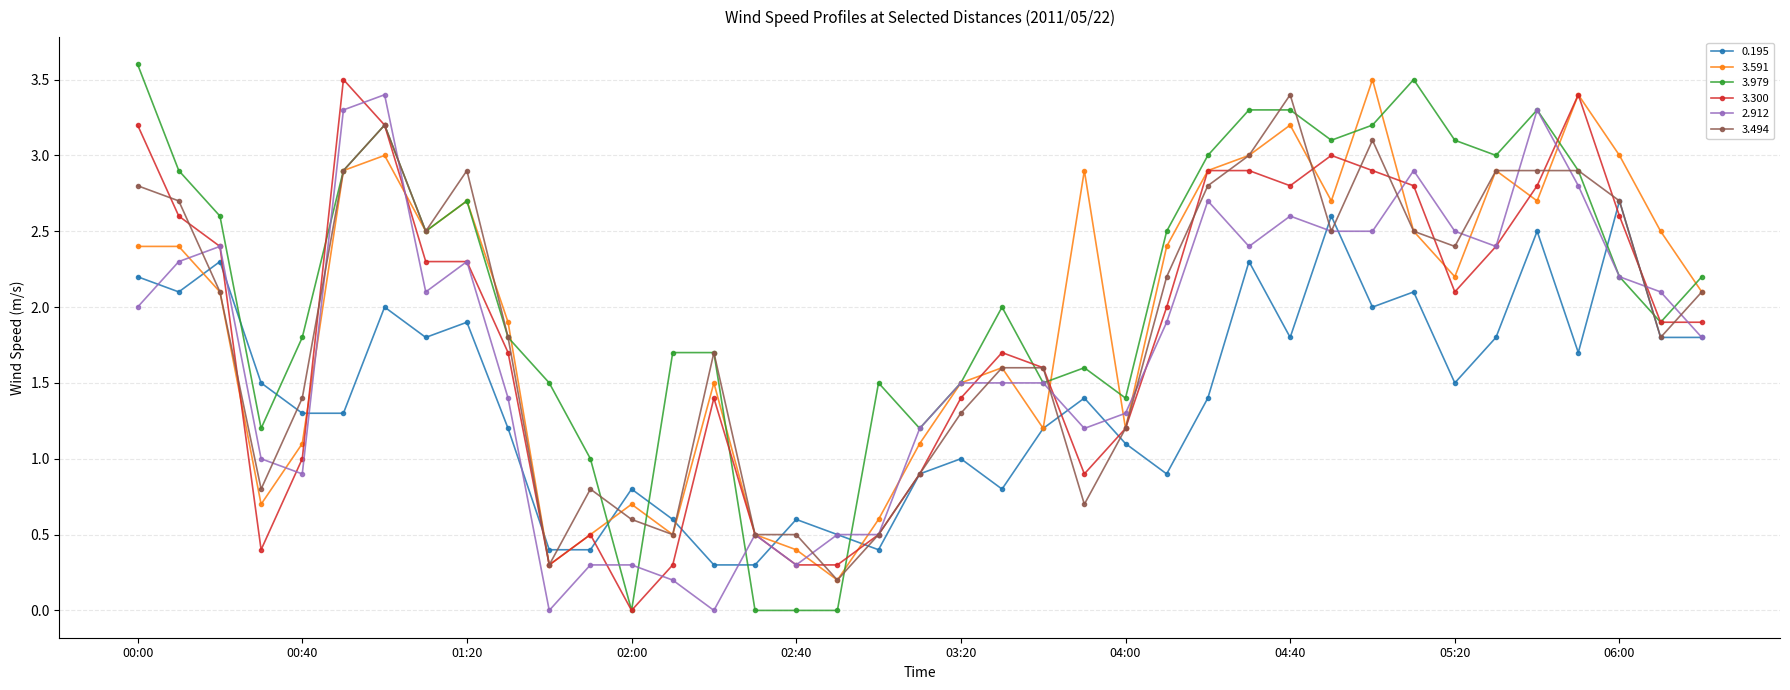

What is the value of the 3.979 point at the 14th from the left?

1.7